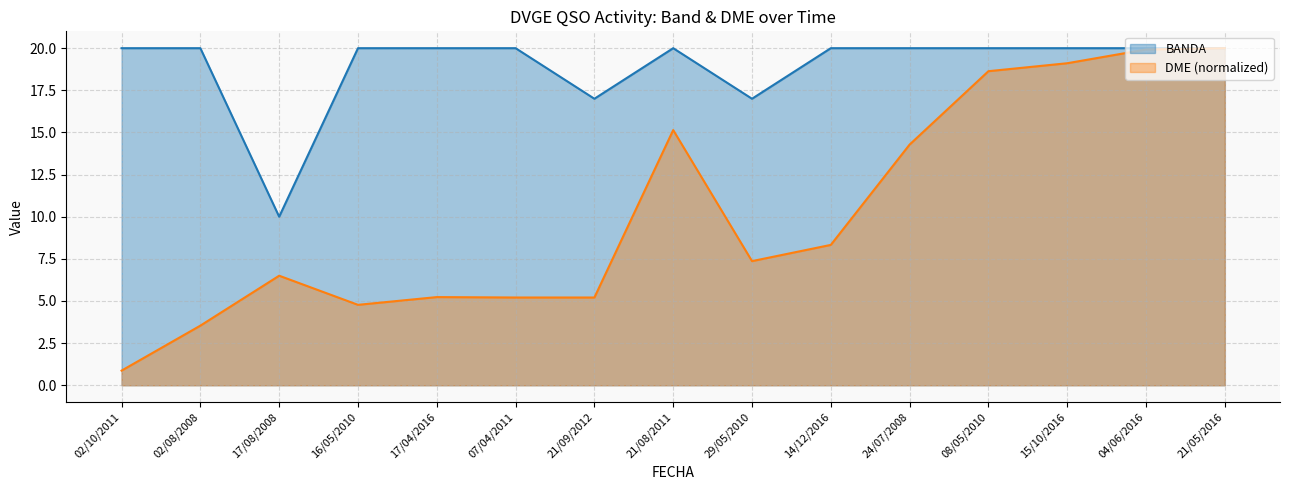

How many interior local peaks does the BANDA series have?

1